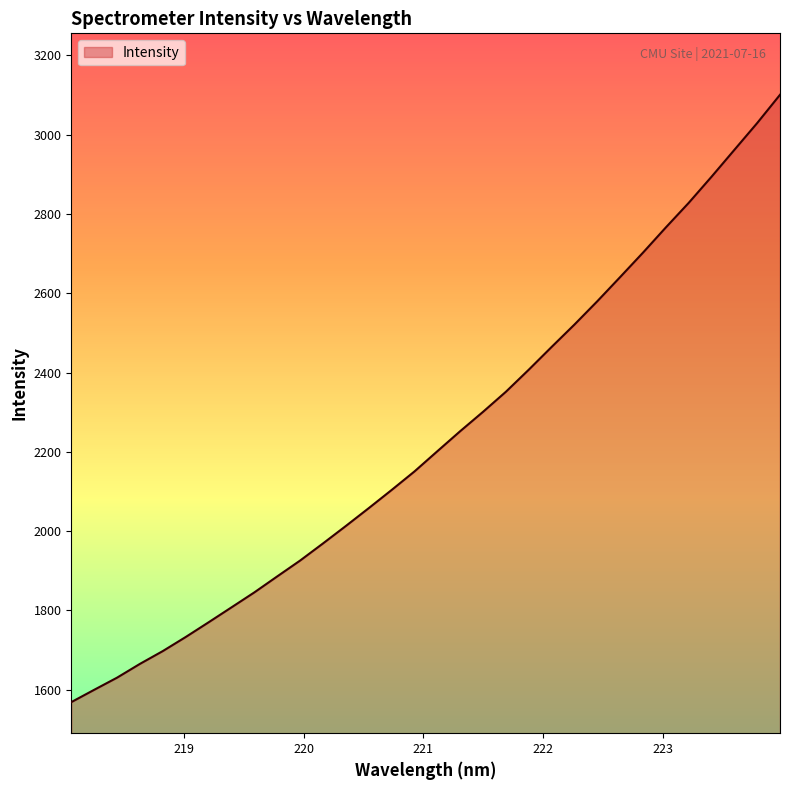

What is the greatest value displayed?

3100.9